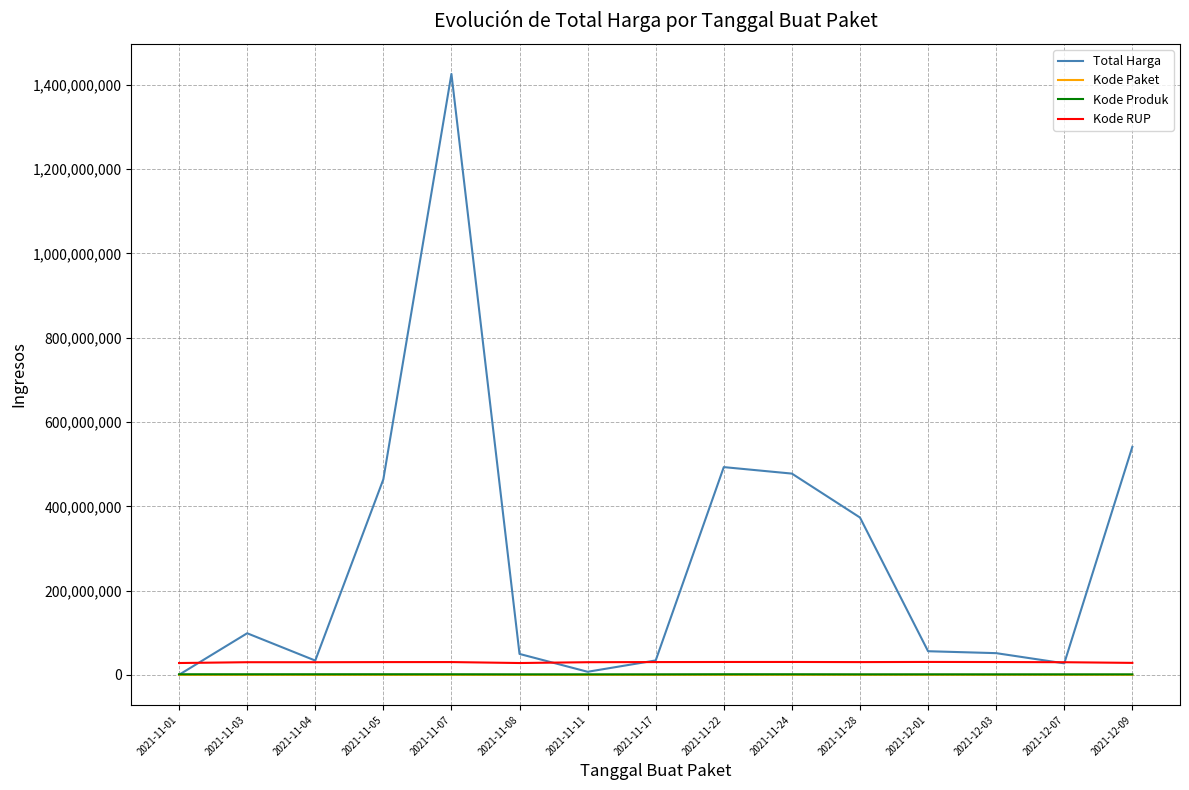

True or false: Kode Paket and Kode RUP intersect in this chart.

False